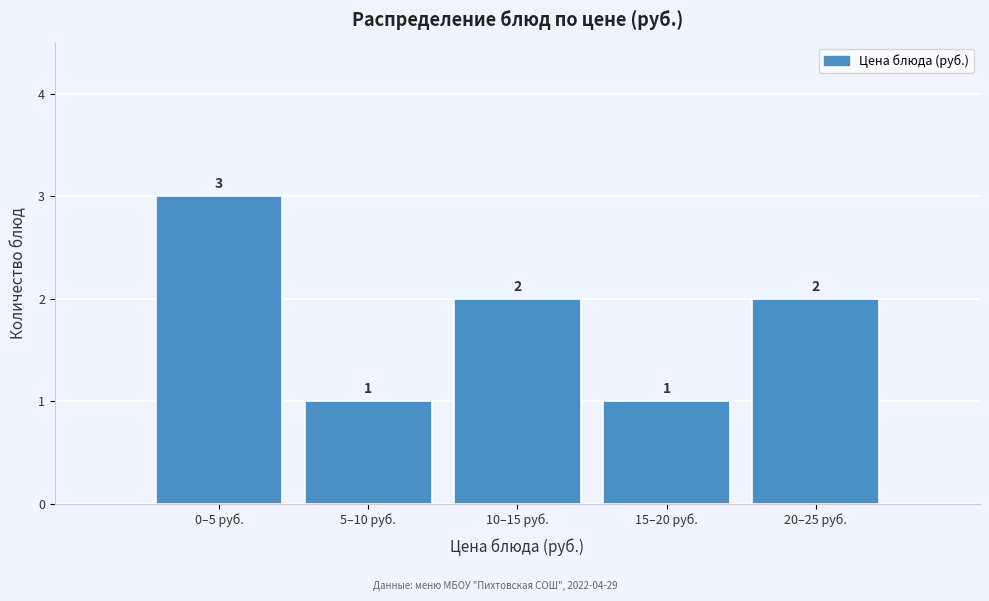

Reading left to right, transcribe all the data shown in this chart.

0–5 руб.=3	5–10 руб.=1	10–15 руб.=2	15–20 руб.=1	20–25 руб.=2